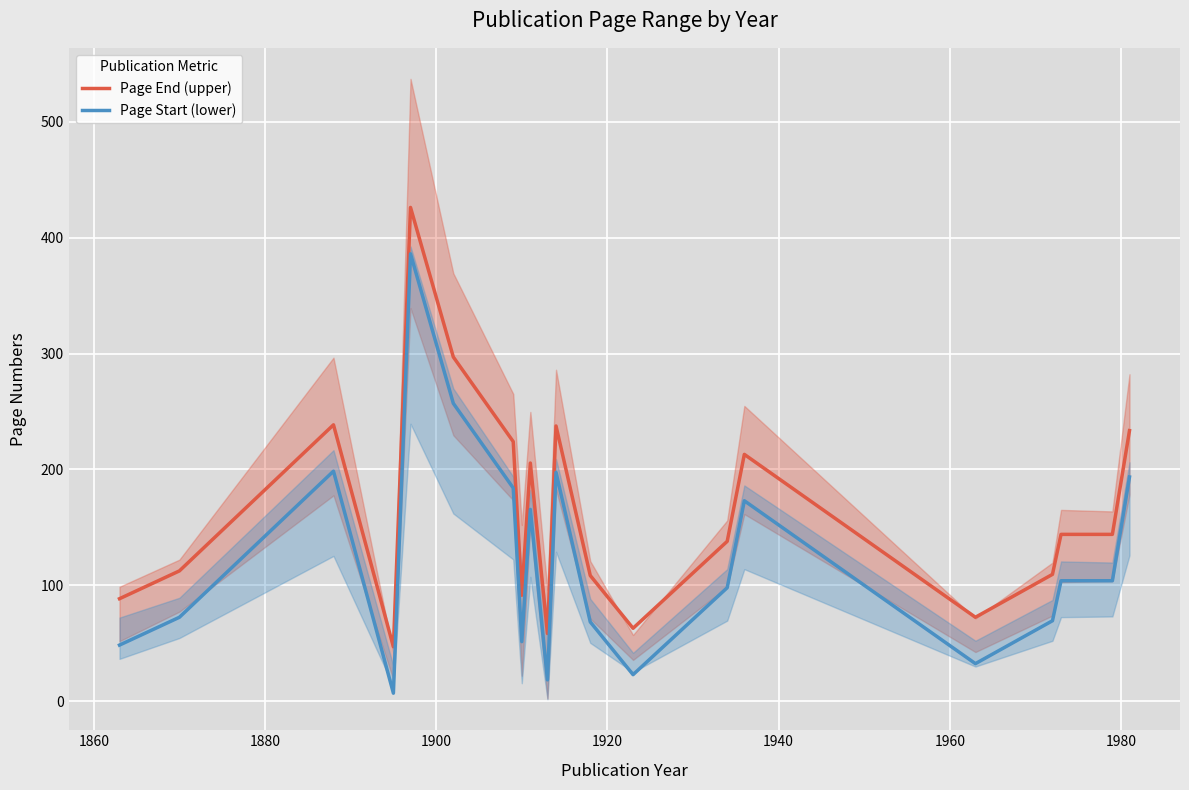

How many interior local valleys does the Page End (upper) series have?

5